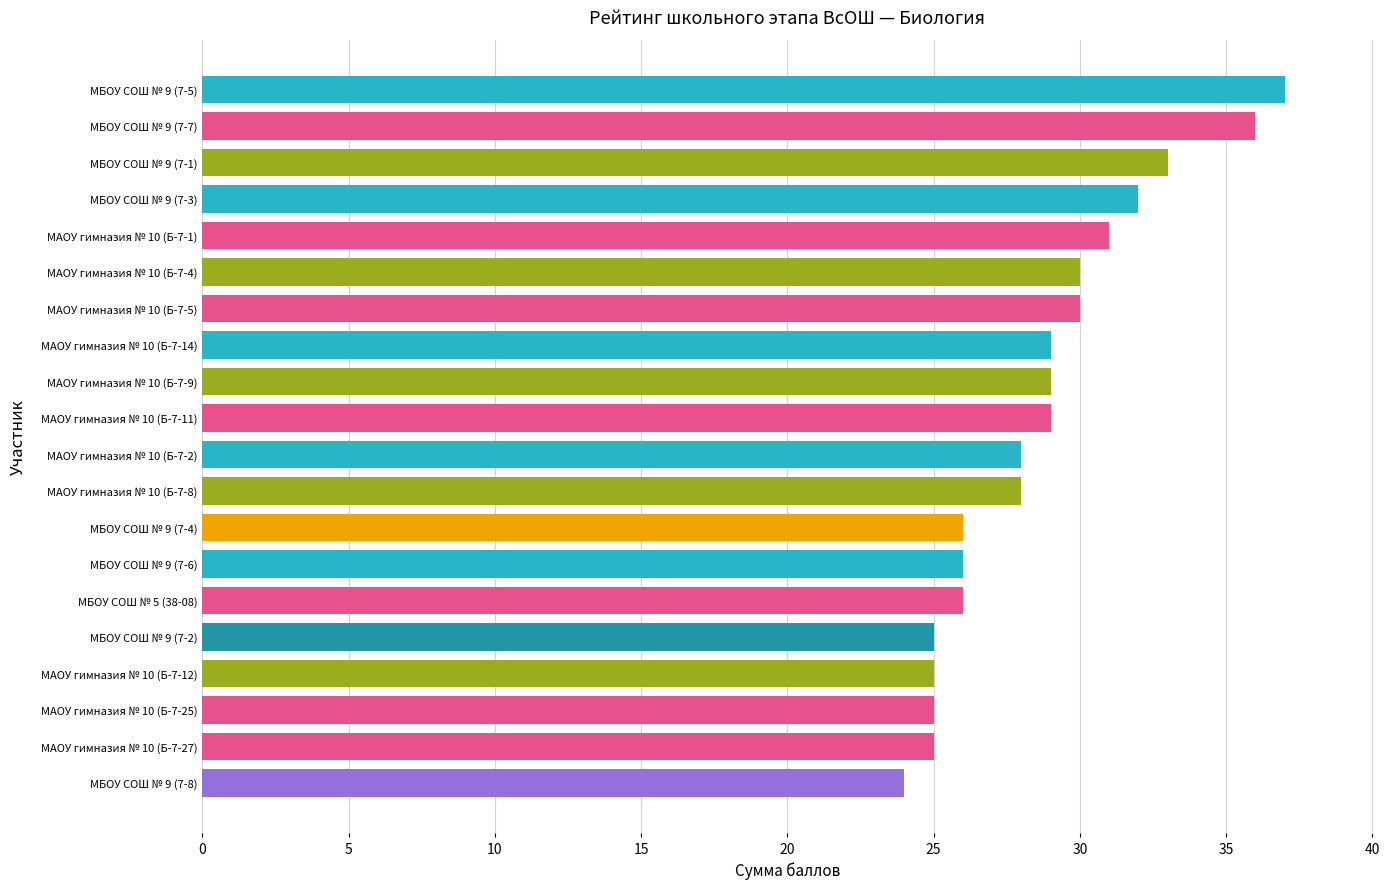

What is the average value?

29